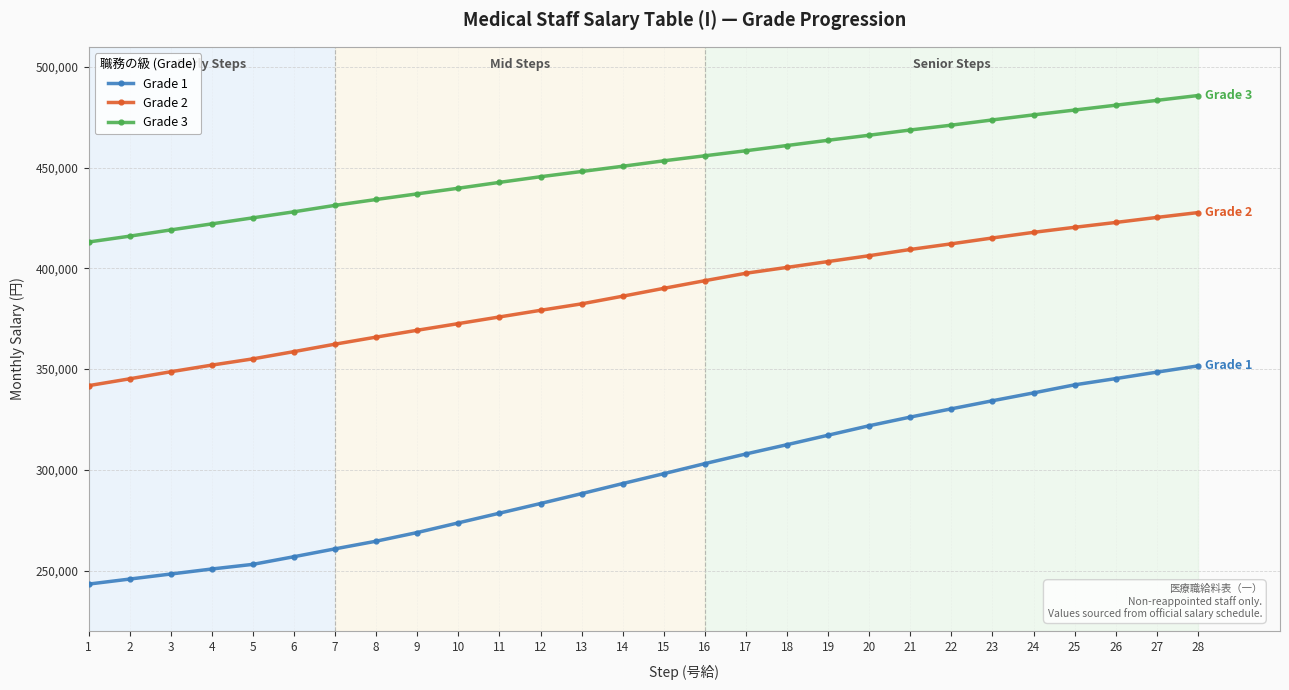

What is the smallest value displayed?

243300